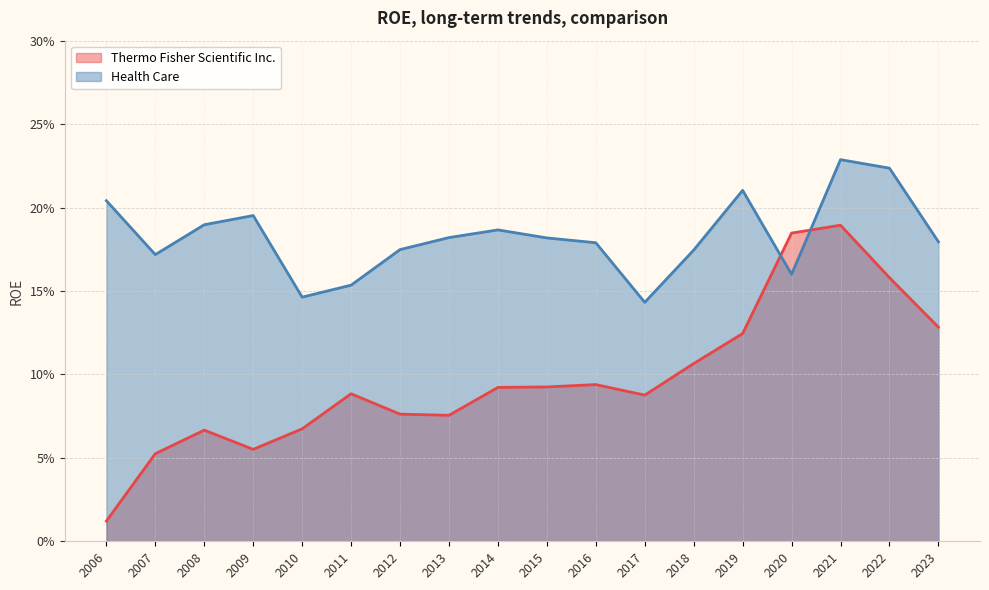

True or false: Health Care and Thermo Fisher Scientific Inc. cross at least once.

True